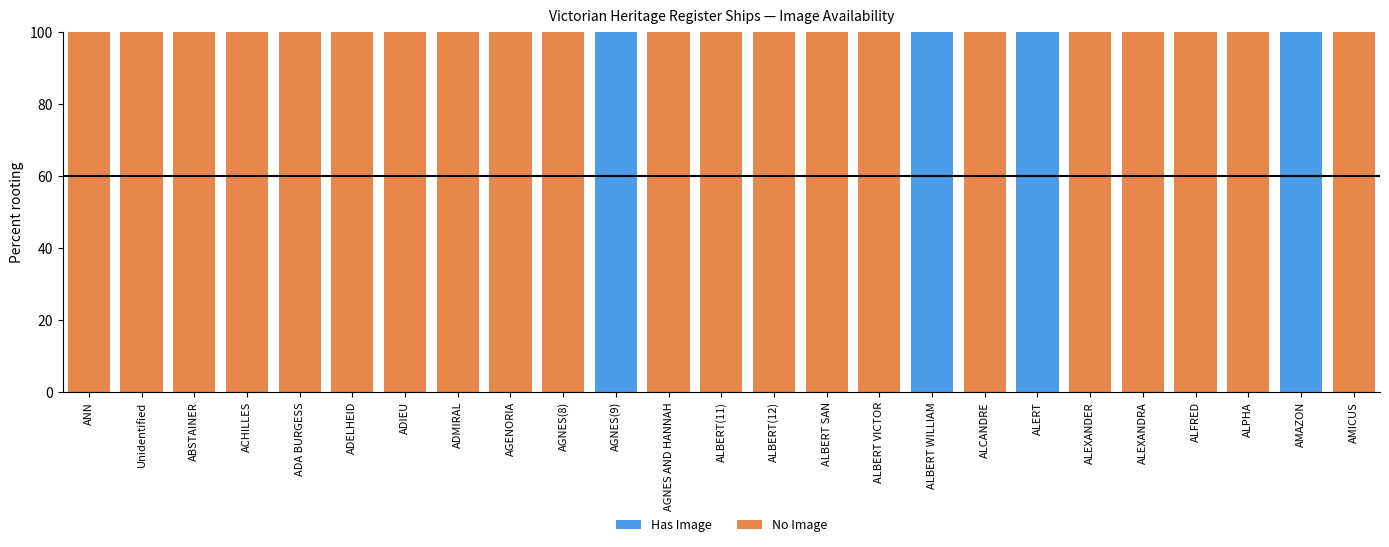

What value does the Has Image series have at ALERT?

100